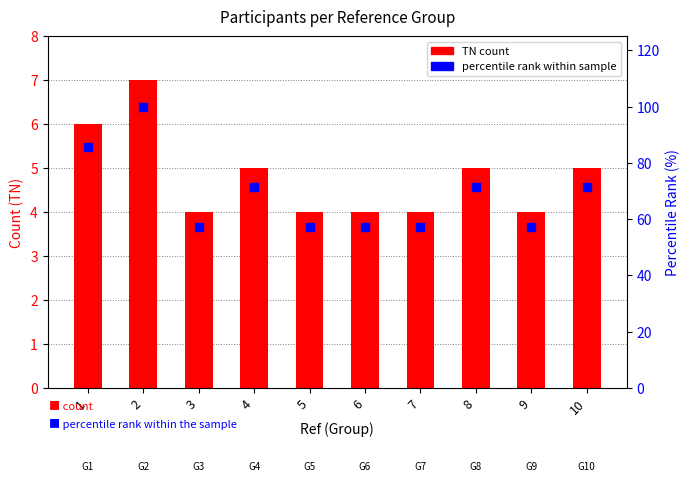

Which series reaches the minimum Y coordinate?

TN (count)